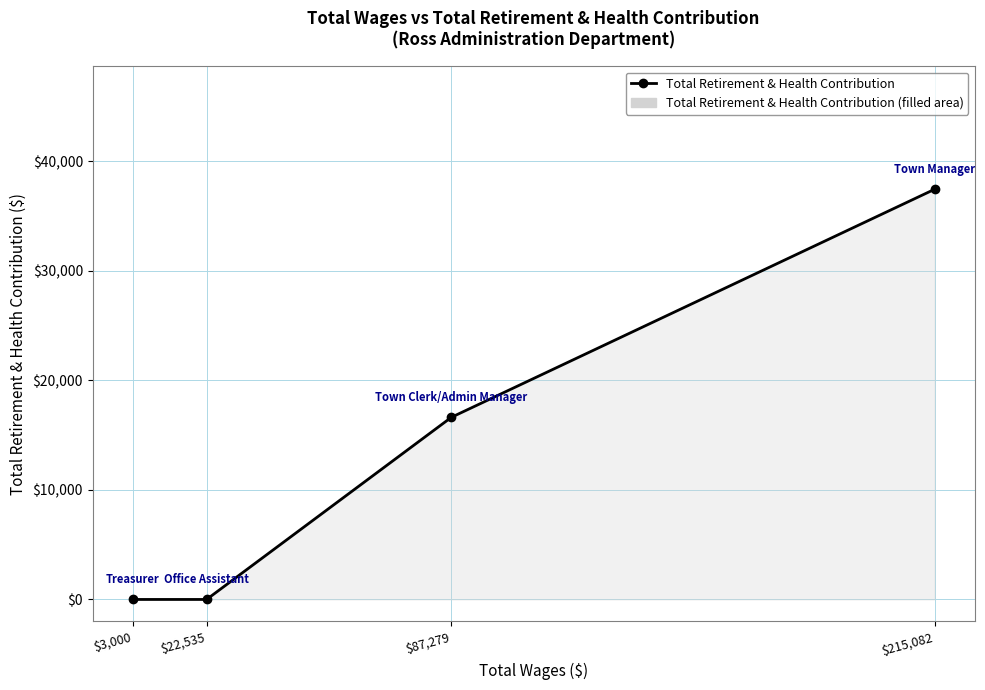

The chart shows a value of 24087 at $22,535. True or false?

False